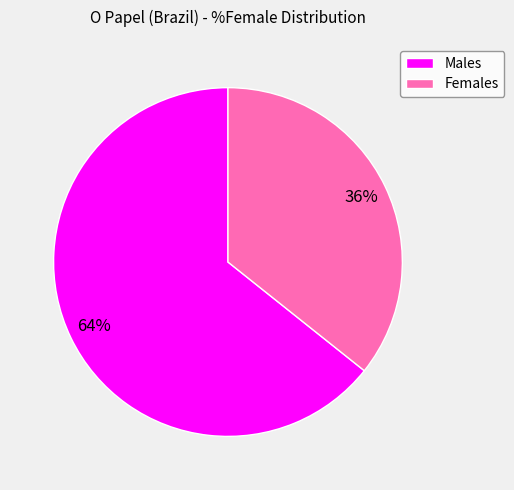

Which category has the biggest portion of the pie?

Males